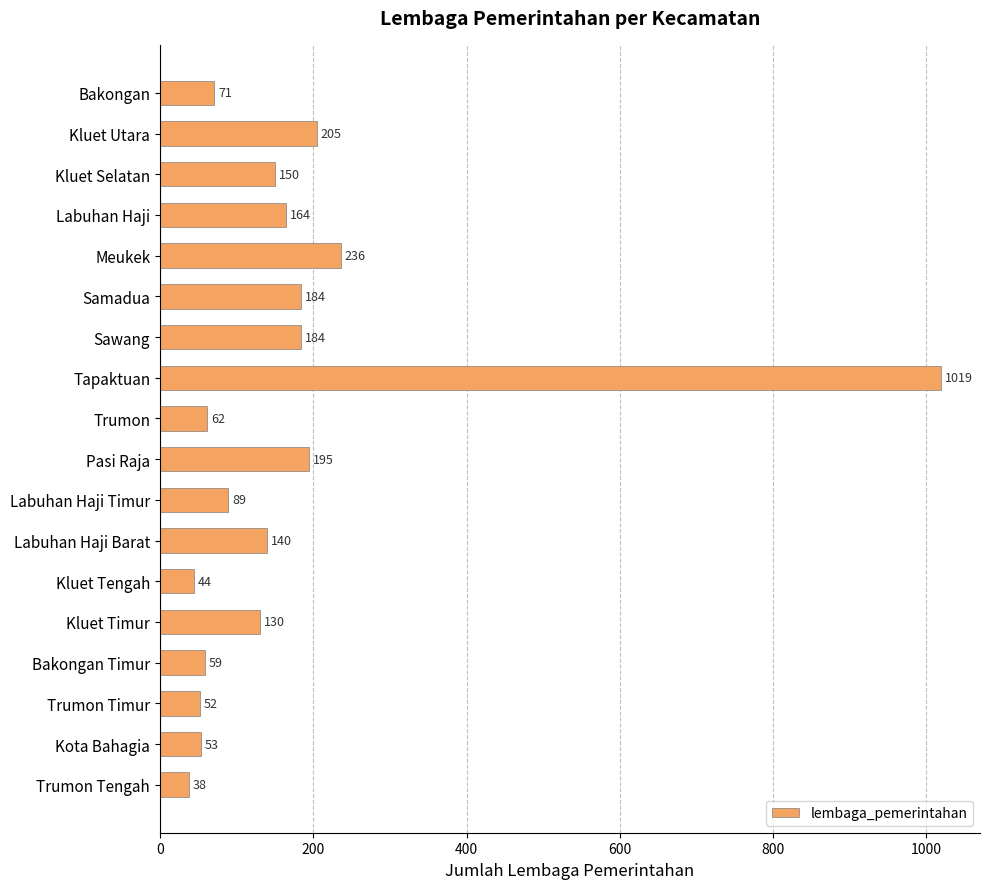

What is the average value?

171